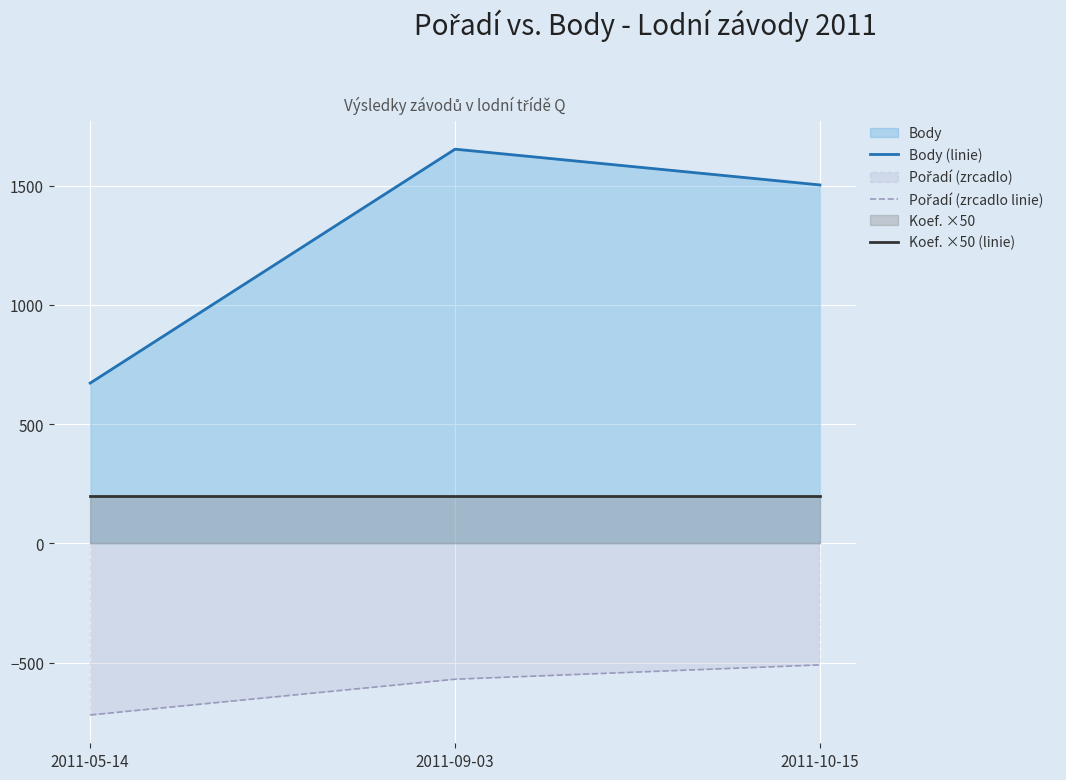

Rank the series at 2011-09-03 from highest to lowest value.

Body (linie), Koef. ×50 (linie), Pořadí (zrcadlo linie)